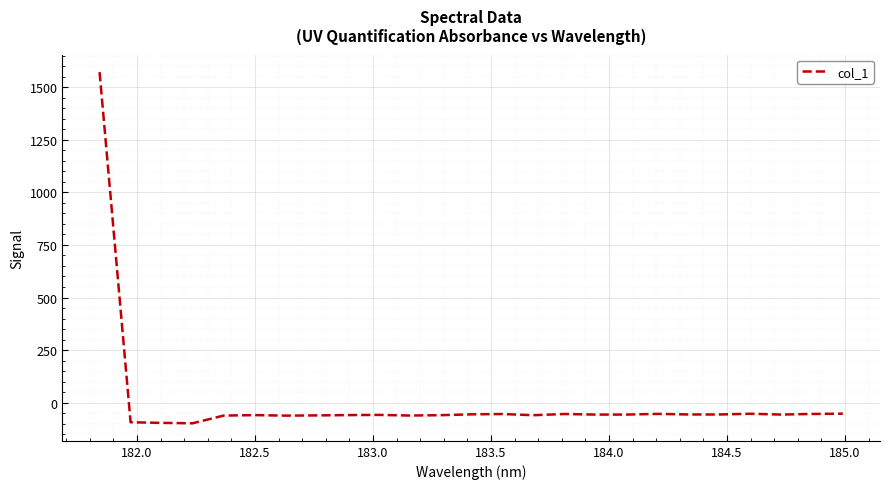

What is the minimum value shown in the chart?

-97.7